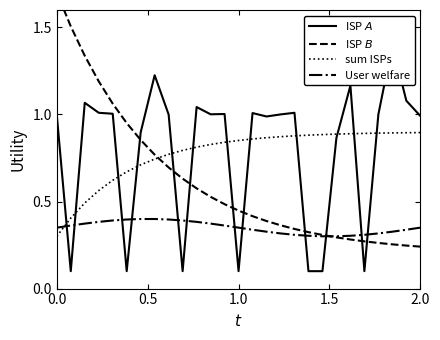

How many data points does each series have?

27